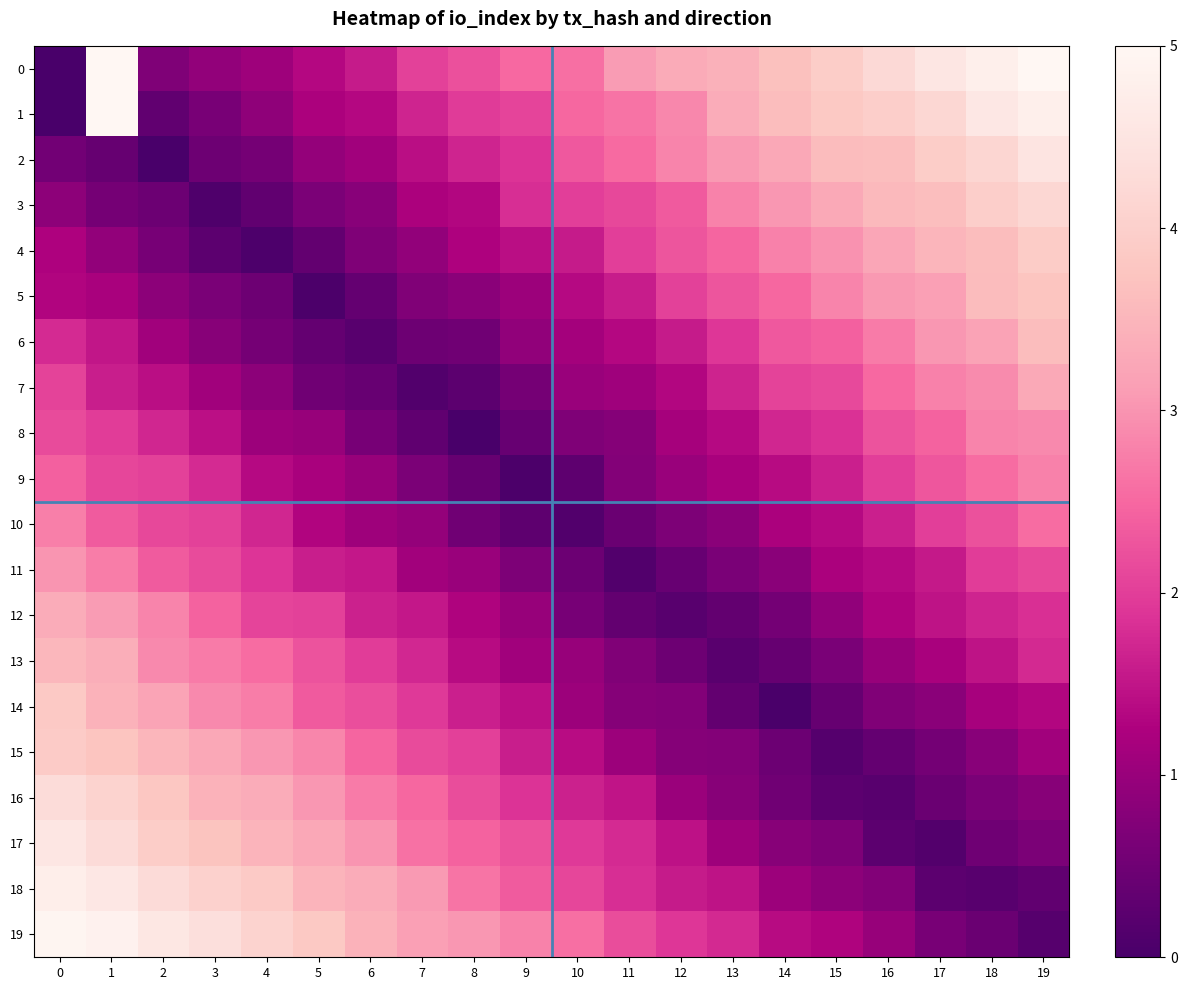

Count the number of categories in the chart.

20